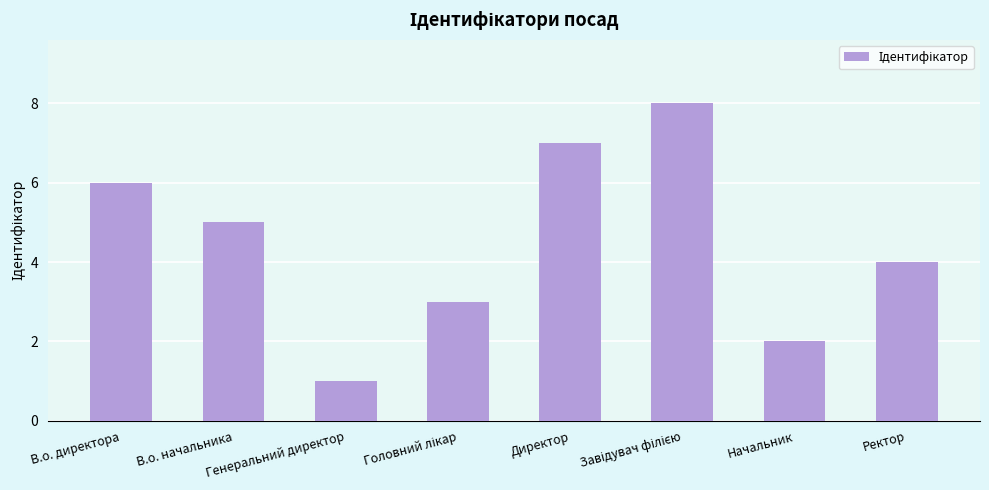

What is the difference between the second highest and minimum values?

6